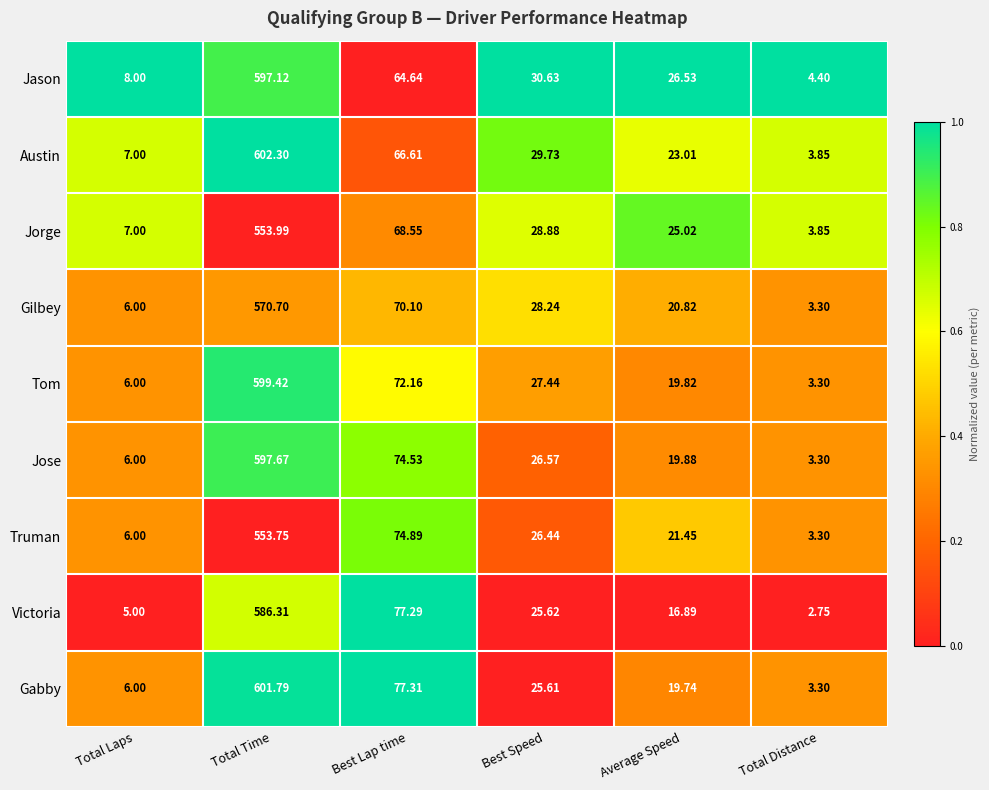

Rank the series by their maximum value, from highest to lowest.

Austin, Gabby, Tom, Jose, Jason, Victoria, Gilbey, Jorge, Truman